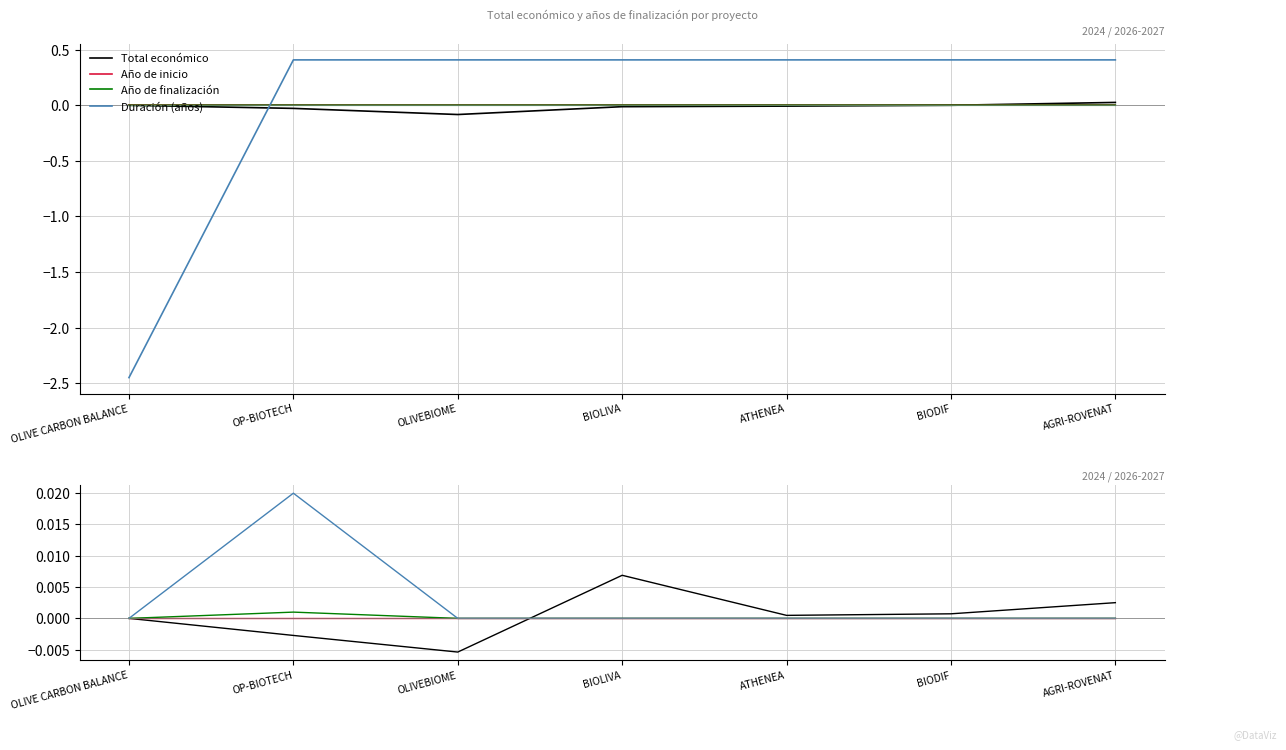

True or false: Total económico has a value of -0.0 at OP-BIOTECH.

True